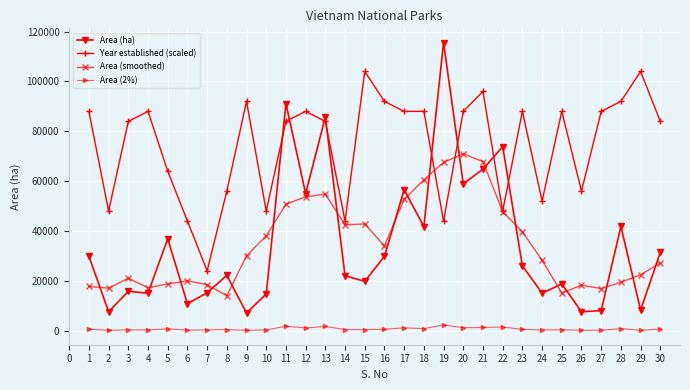

Count the number of categories in the chart.

30